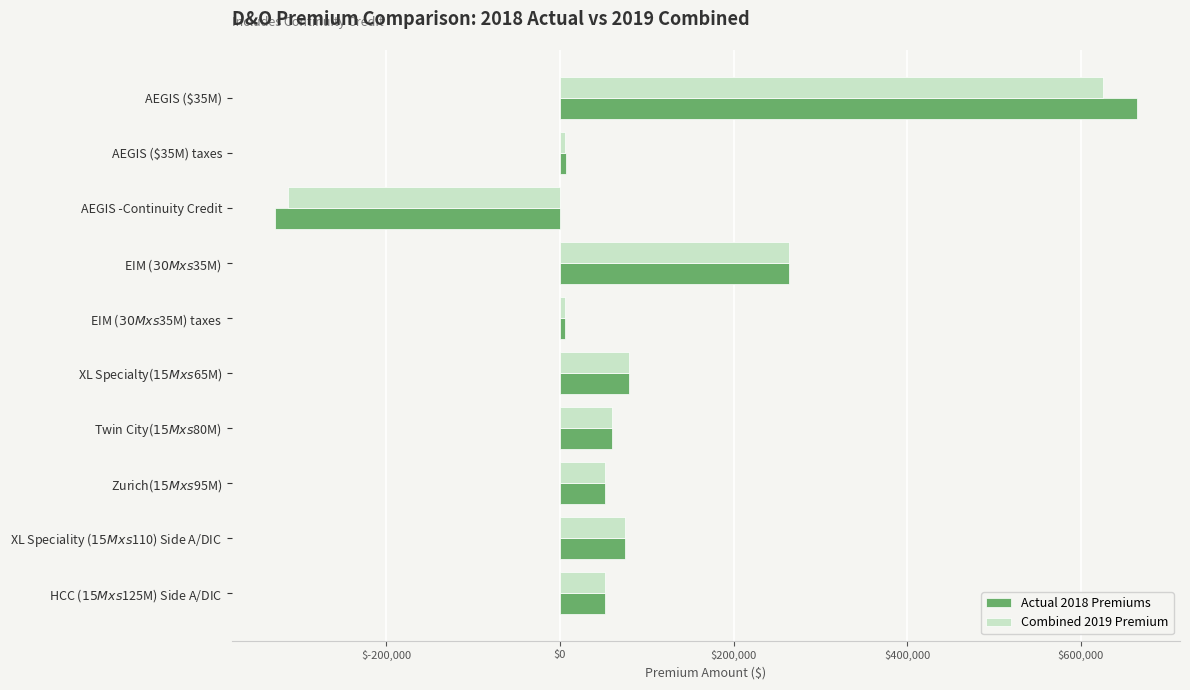

True or false: Actual 2018 Premiums has a value of -212138.7 at AEGIS -Continuity Credit.

False